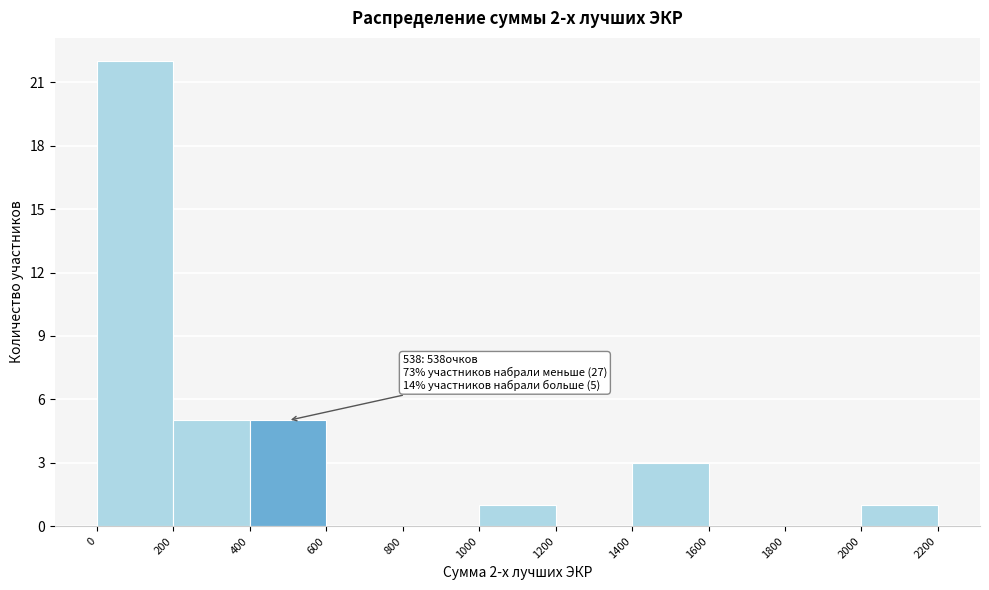

Which range on the x-axis has the tallest bar?

0 to 200